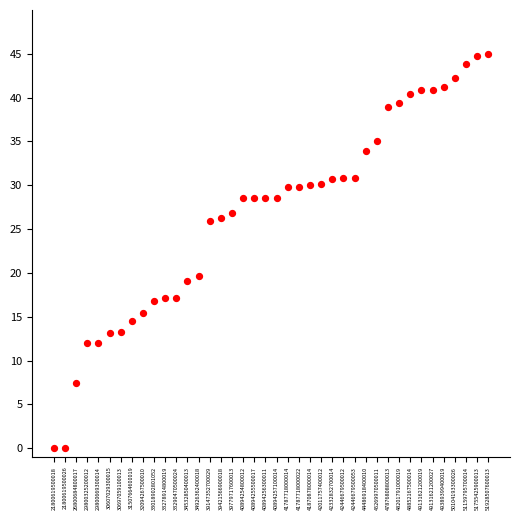

What is the range of Y values (max minus min)?

45.0